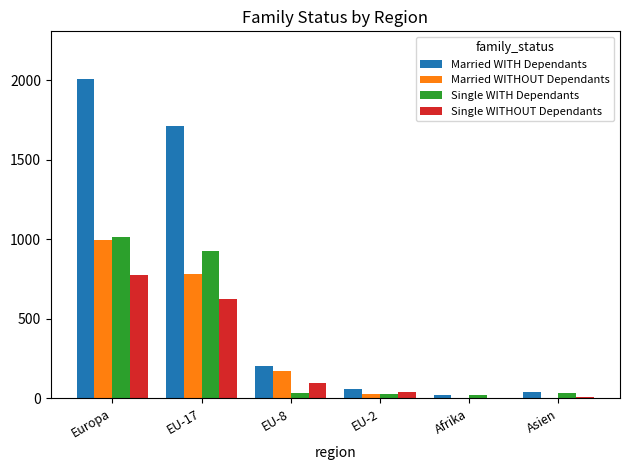

What is the average value of the Married WITHOUT Dependants series?

332